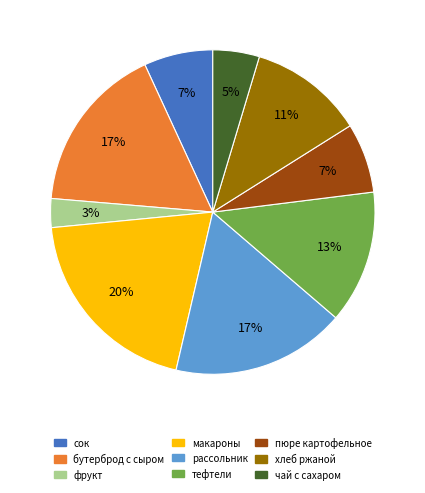

Does фрукт represent more than half of the total?

No